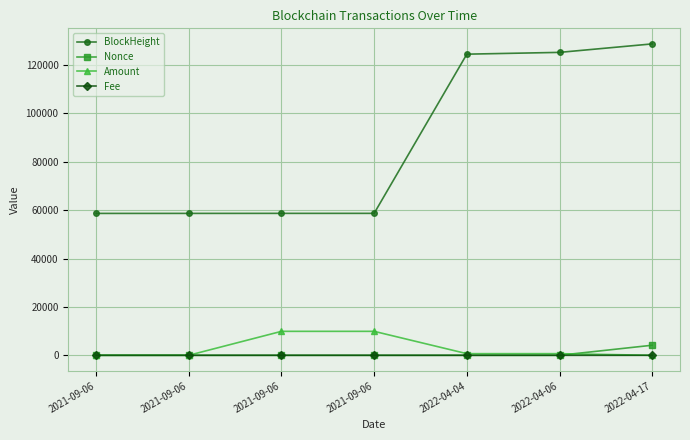

Reading left to right, list all the values displayed in this chart.

BlockHeight: 58667.0	58675.0	58687.0	58691.0	124510.0	125246.0	128751.0
Nonce: 3.0	0.0	4.0	1.0	5.0	2.0	4162.0
Amount: 12.4	11.4	9909.0	9909.0	679.5	679.5	0.0
Fee: 0.0	0.0	0.2	0.0	0.0	0.1	0.0